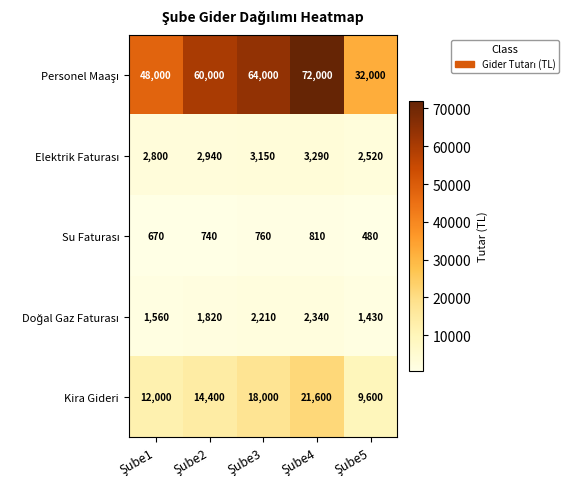

What is the maximum value shown in the chart?

72000